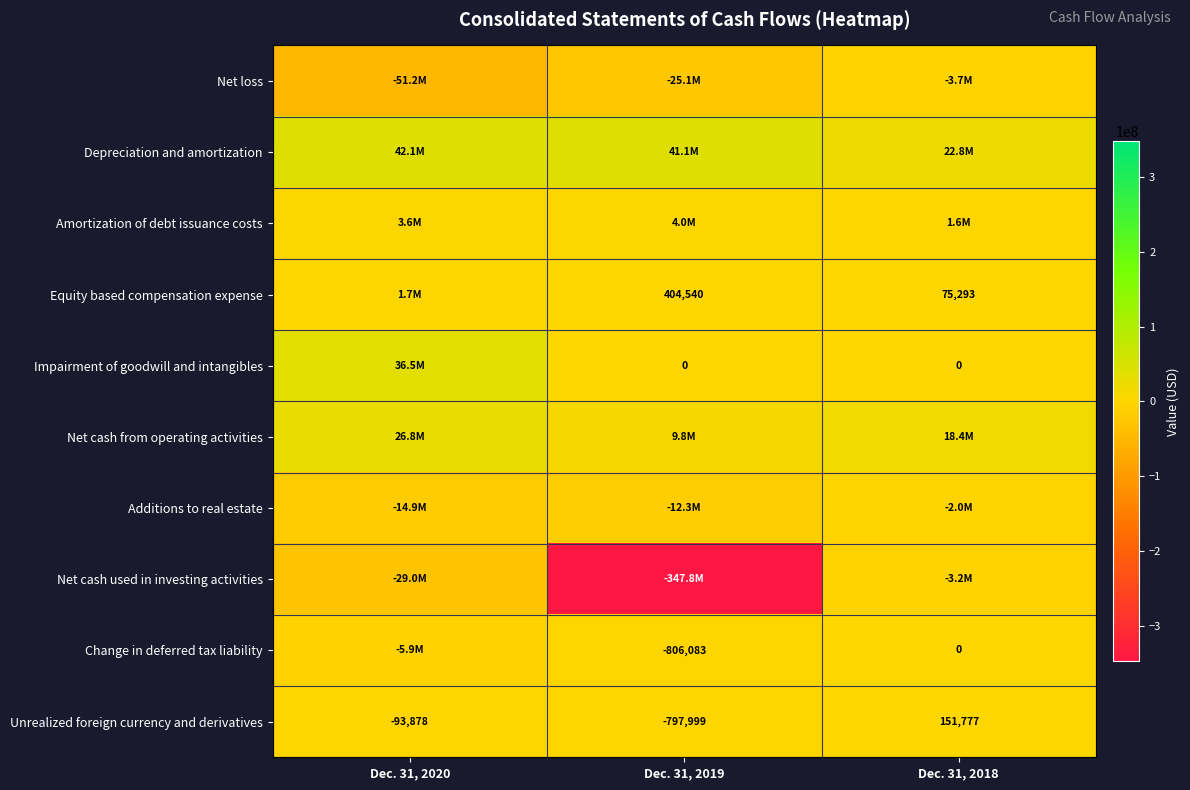

At which category is the sum across all series the highest?

Dec. 31, 2018